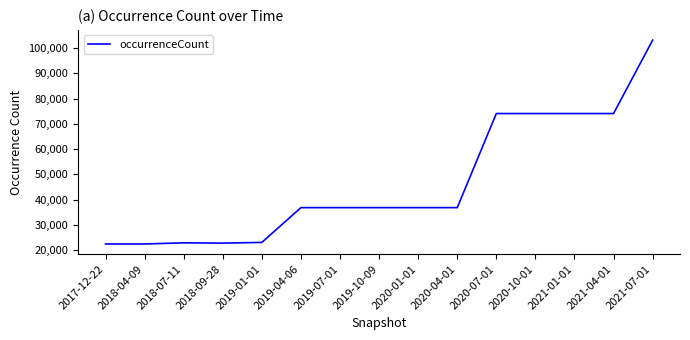

At which category does the chart reach its peak across all series?

2021-07-01